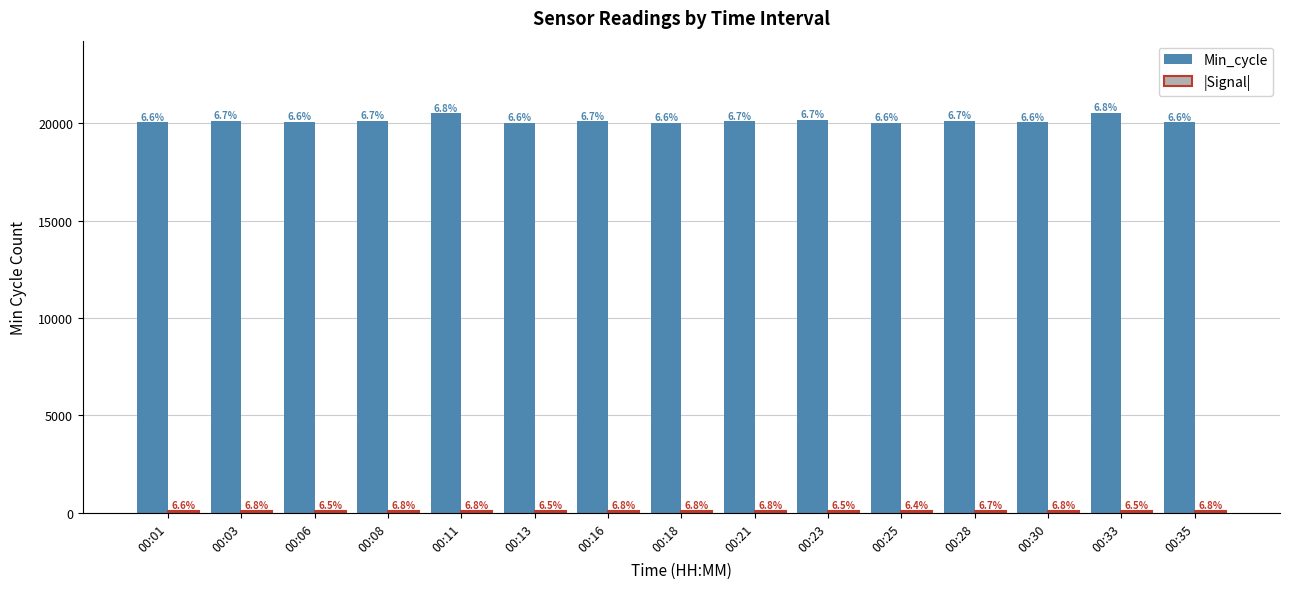

Where does the Min_cycle series first go above 20103?

00:03